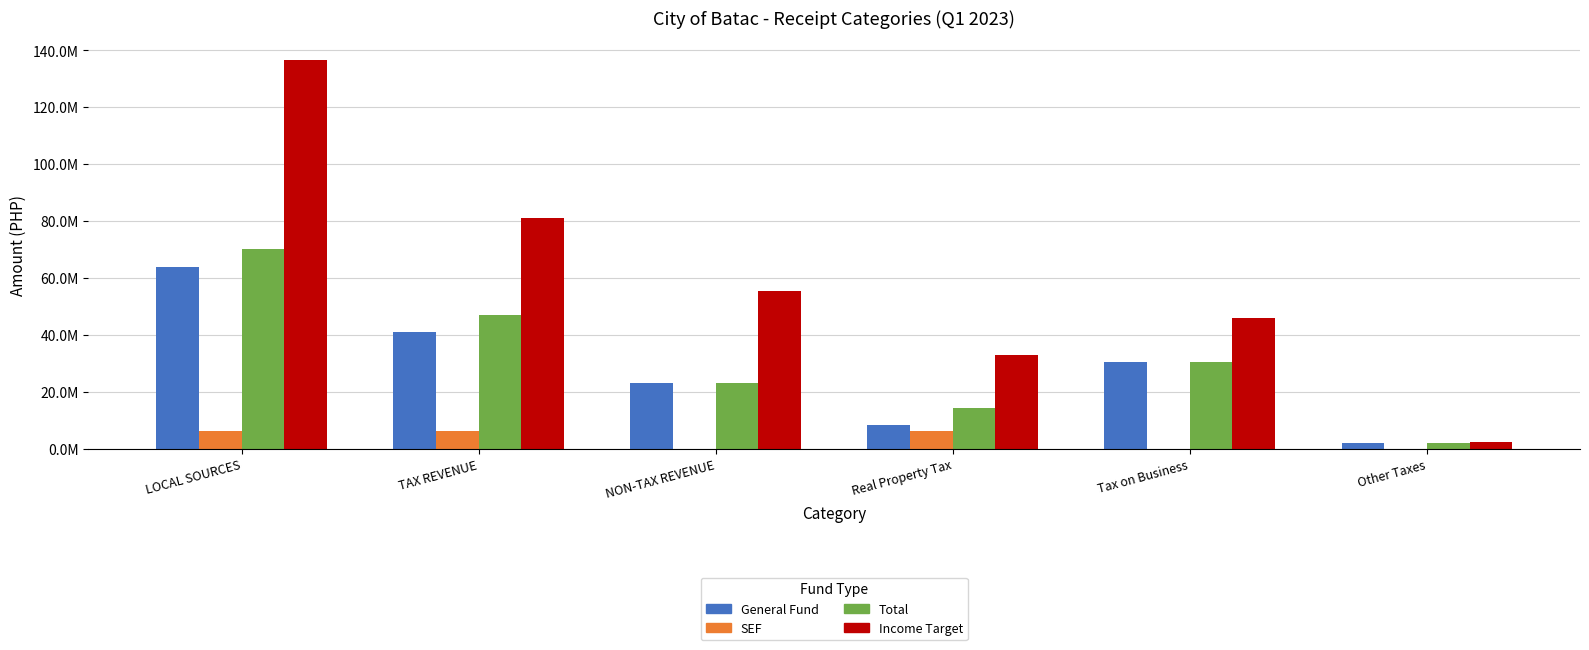

What are all the series names shown in the legend?

General Fund, SEF, Total, Income Target